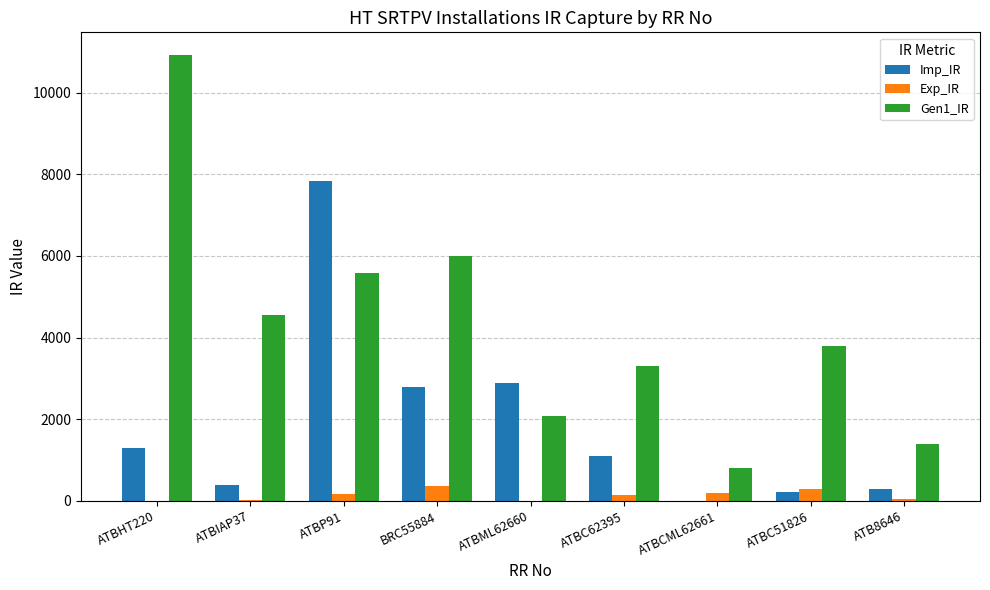

Between ATBML62660 and ATB8646, which series saw the biggest shift?

Imp_IR